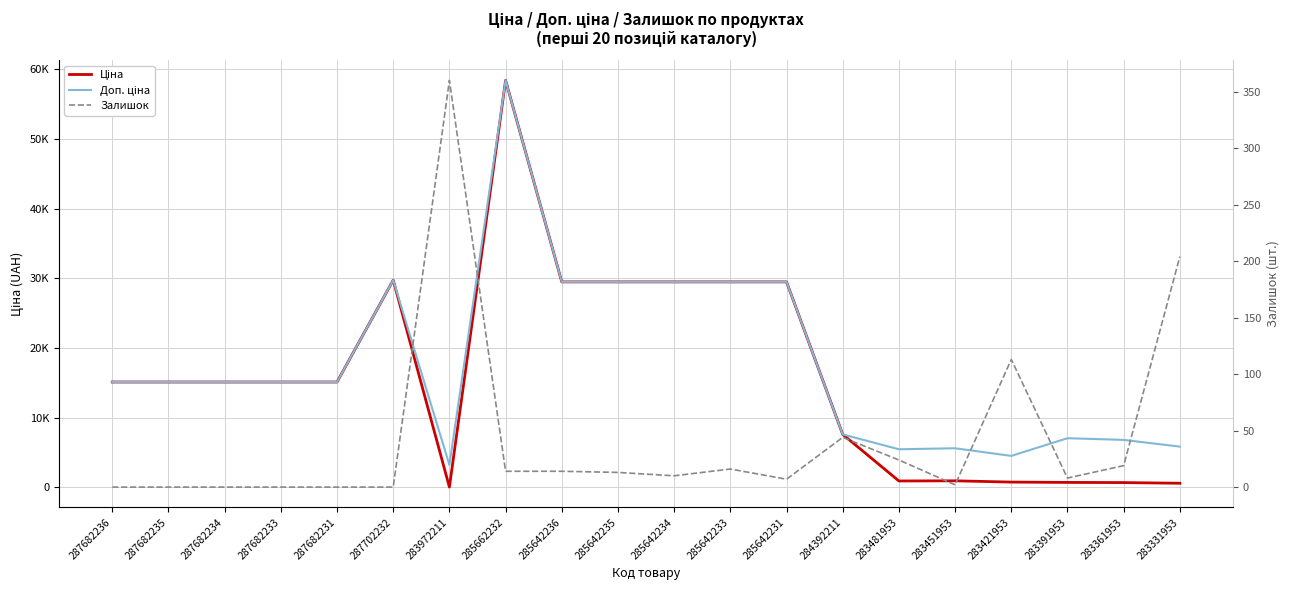

Reading left to right, transcribe all the data shown in this chart.

Ціна: 287682236=15120.0	287682235=15120.0	287682234=15120.0	287682233=15120.0	287682231=15120.0	287702232=29747.2	283972211=32.0	285662232=58426.5	285642236=29491.5	285642235=29491.5	285642234=29491.5	285642233=29491.5	285642231=29491.5	284392211=7596.5	283481953=910.4	283451953=934.5	283421953=752.2	283391953=705.1	283361953=681.0	283331953=584.4
Доп. ціна: 287682236=15120.0	287682235=15120.0	287682234=15120.0	287682233=15120.0	287682231=15120.0	287702232=29747.2	283972211=3205.0	285662232=58426.5	285642236=29491.5	285642235=29491.5	285642234=29491.5	285642233=29491.5	285642231=29491.5	284392211=7596.5	283481953=5462.3	283451953=5607.2	283421953=4513.3	283391953=7051.3	283361953=6809.8	283331953=5843.9
Залишок: 287682236=0.0	287682235=0.0	287682234=0.0	287682233=0.0	287682231=0.0	287702232=0.0	283972211=360.0	285662232=14.0	285642236=14.0	285642235=13.0	285642234=10.0	285642233=16.0	285642231=7.0	284392211=44.0	283481953=24.0	283451953=2.0	283421953=113.0	283391953=8.0	283361953=19.0	283331953=204.0